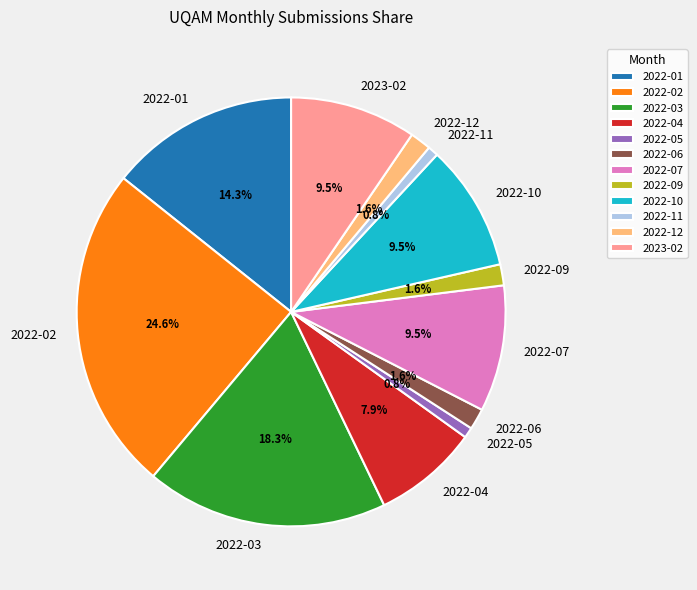

Which has a higher value, 2022-03 or 2022-07?

2022-03